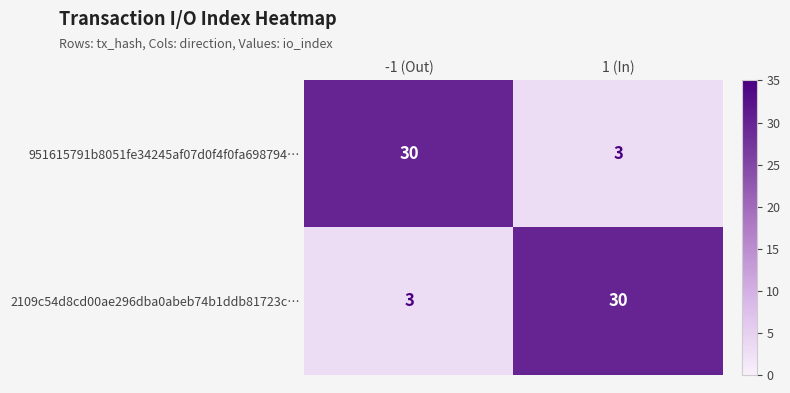

Is it true that 951615791b8051fe34245af07d0f4f0fa698794… equals 47 at -1 (Out)?

False